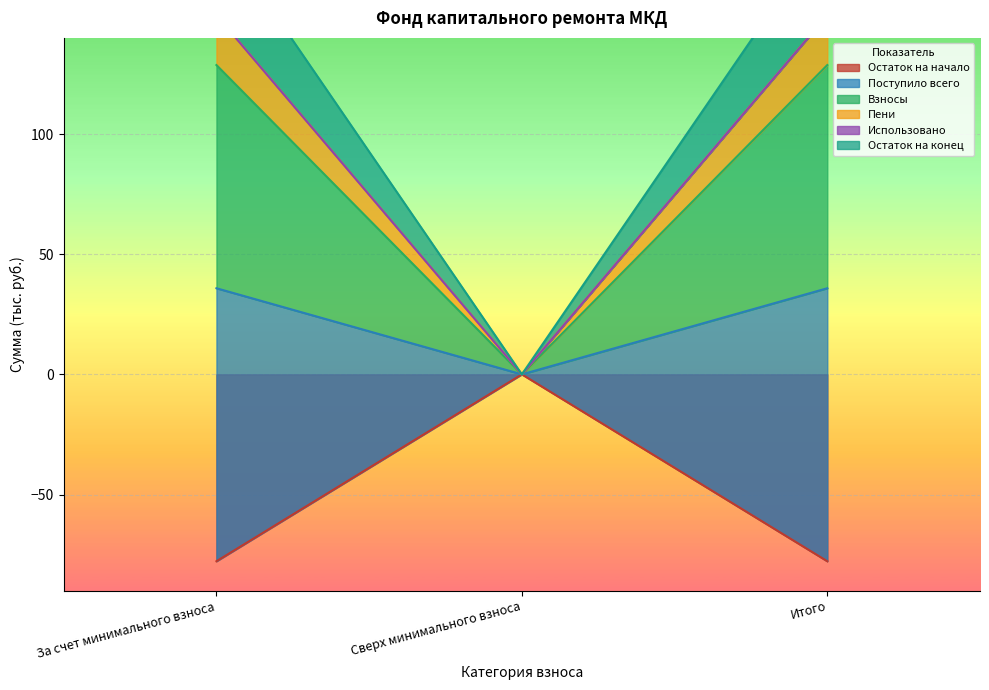

At which label is Остаток на начало closest to 92?

Сверх минимального взноса